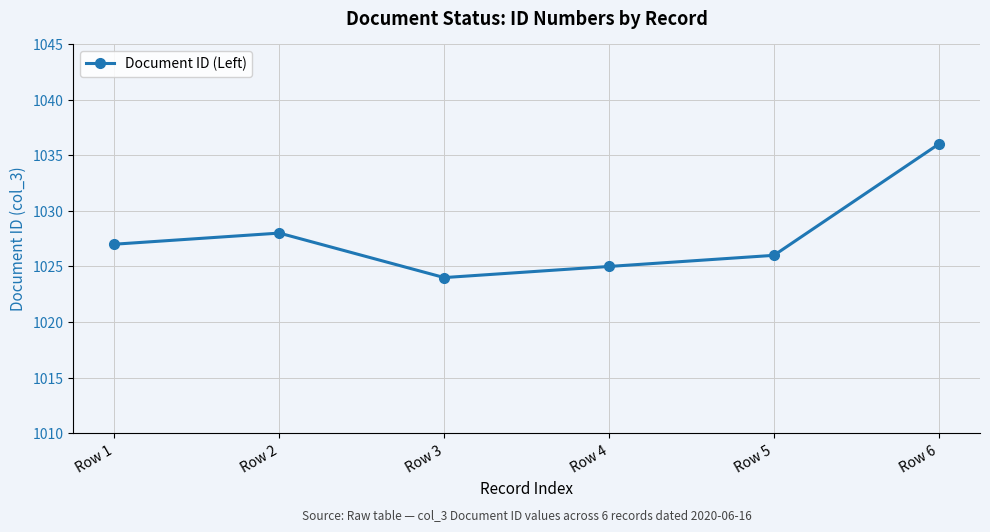

Which category has the highest value across all series?

Row 6